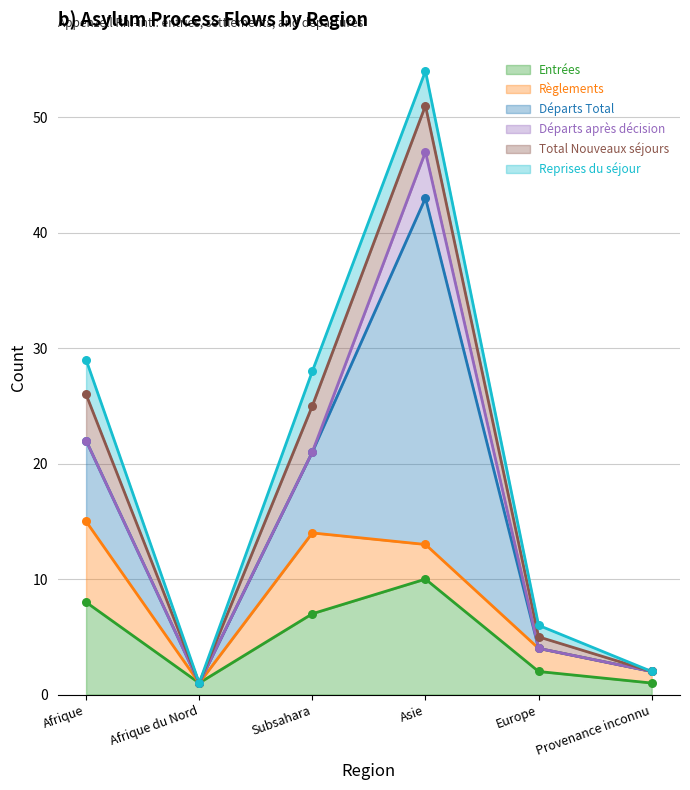

What is the total value across all series at Europe?

10